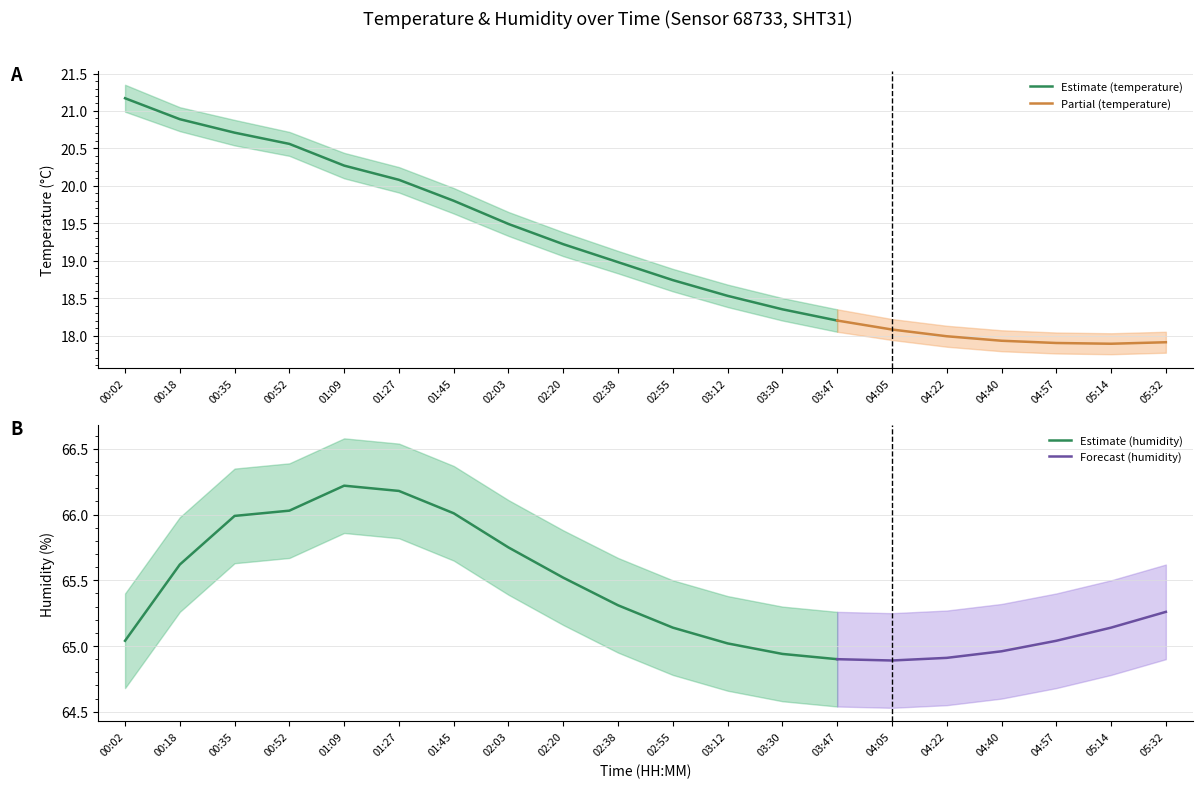

Reading left to right, extract all data points from this chart.

temperature: 21.2	20.9	20.7	20.6	20.3	20.1	19.8	19.5	19.2	19.0	18.7	18.5	18.4	18.2	18.1	18.0	17.9	17.9	17.9	17.9
temperature_upper: 21.4	21.1	20.9	20.7	20.4	20.2	20.0	19.6	19.4	19.1	18.9	18.7	18.5	18.4	18.2	18.1	18.1	18.0	18.0	18.1
temperature_lower: 21.0	20.7	20.5	20.4	20.1	19.9	19.6	19.3	19.1	18.8	18.6	18.4	18.2	18.1	17.9	17.9	17.8	17.8	17.8	17.8
humidity: 65.0	65.6	66.0	66.0	66.2	66.2	66.0	65.8	65.5	65.3	65.1	65.0	64.9	64.9	64.9	64.9	65.0	65.0	65.1	65.3
humidity_upper: 65.4	66.0	66.3	66.4	66.6	66.5	66.4	66.1	65.9	65.7	65.5	65.4	65.3	65.3	65.2	65.3	65.3	65.4	65.5	65.6
humidity_lower: 64.7	65.3	65.6	65.7	65.9	65.8	65.7	65.4	65.2	65.0	64.8	64.7	64.6	64.5	64.5	64.5	64.6	64.7	64.8	64.9